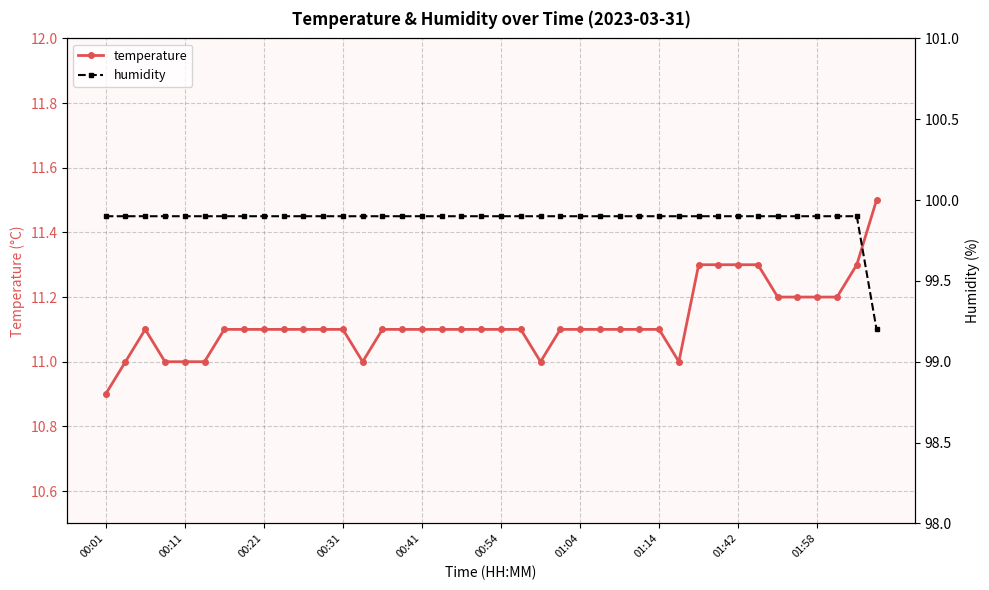

True or false: temperature and humidity cross at least once.

False